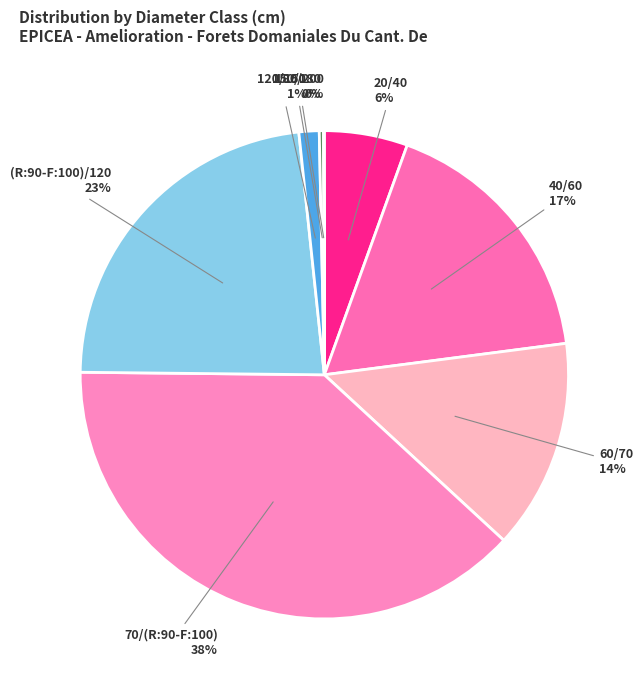

Is it true that 120/150 is 1% of the pie?

True